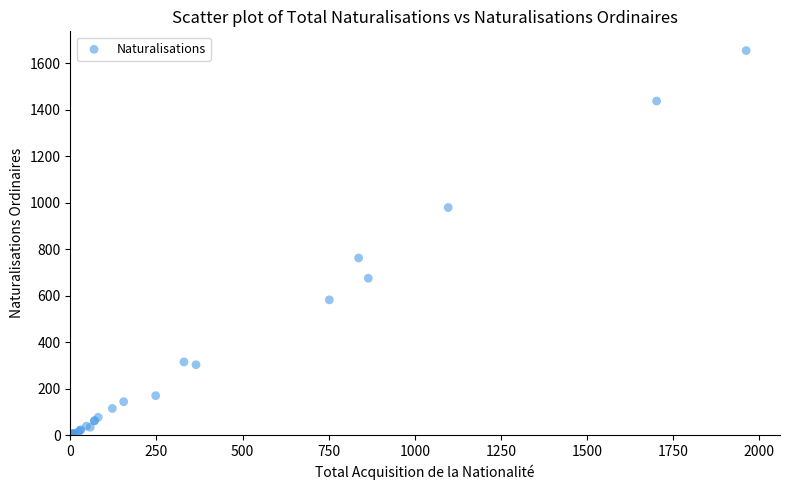

What Y value in the scatter plot is closest to 827?

762